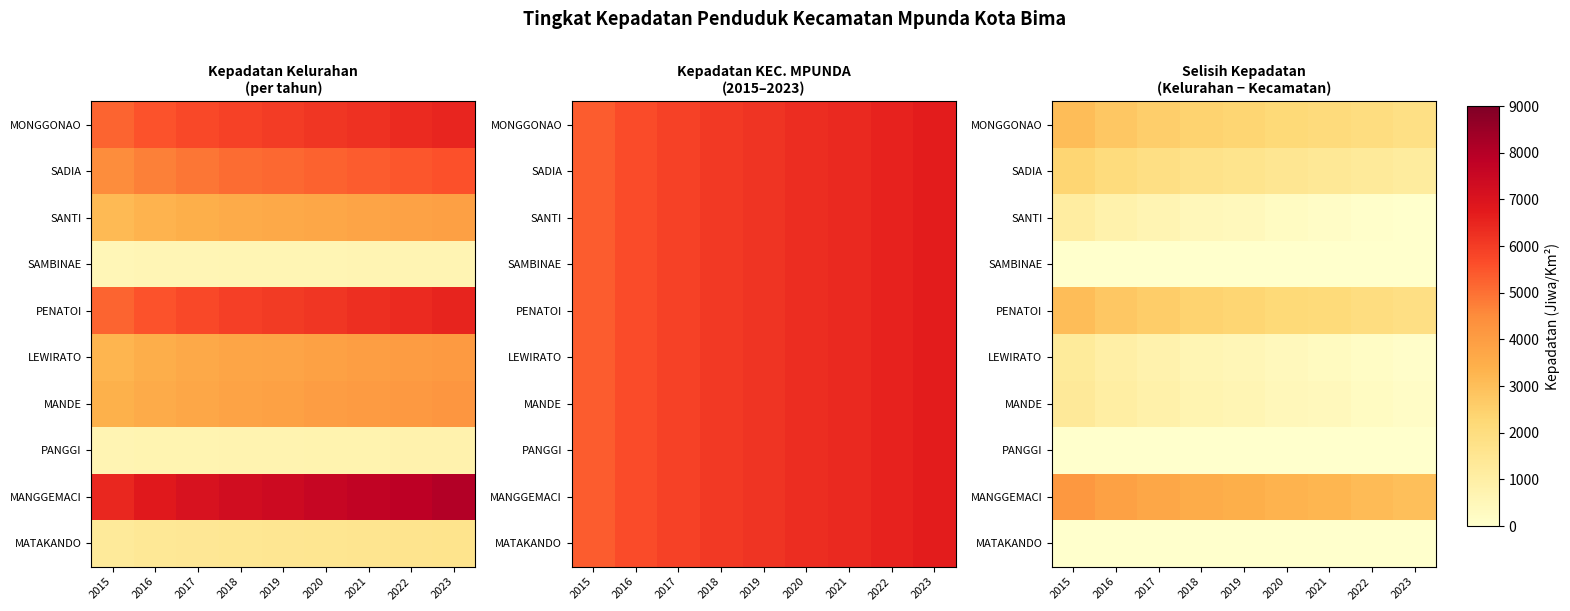

Where is PENATOI nearest to the value 0?

2015